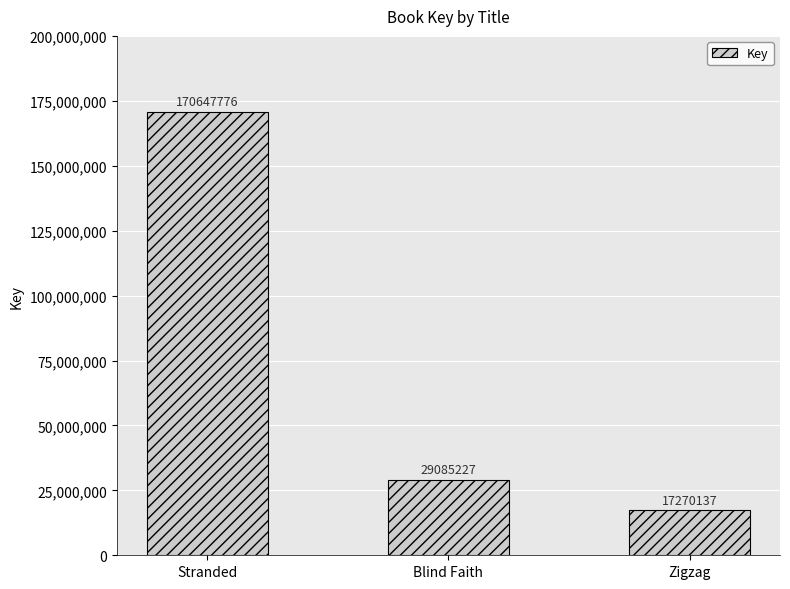

What is the change in value from Stranded to Zigzag?

-153377639